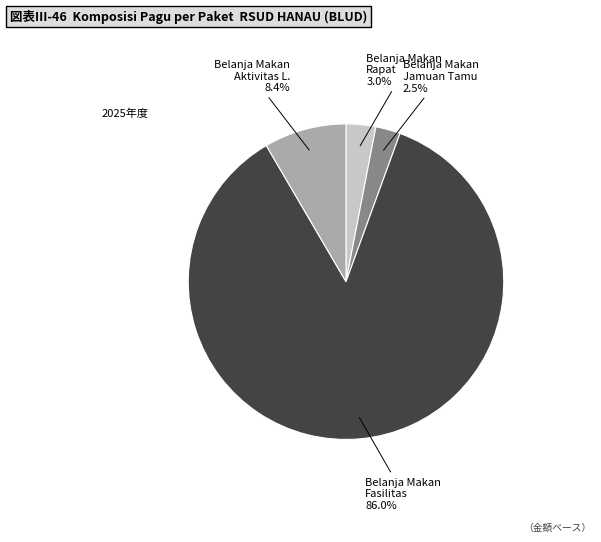

Is there a majority slice in this chart?

Yes